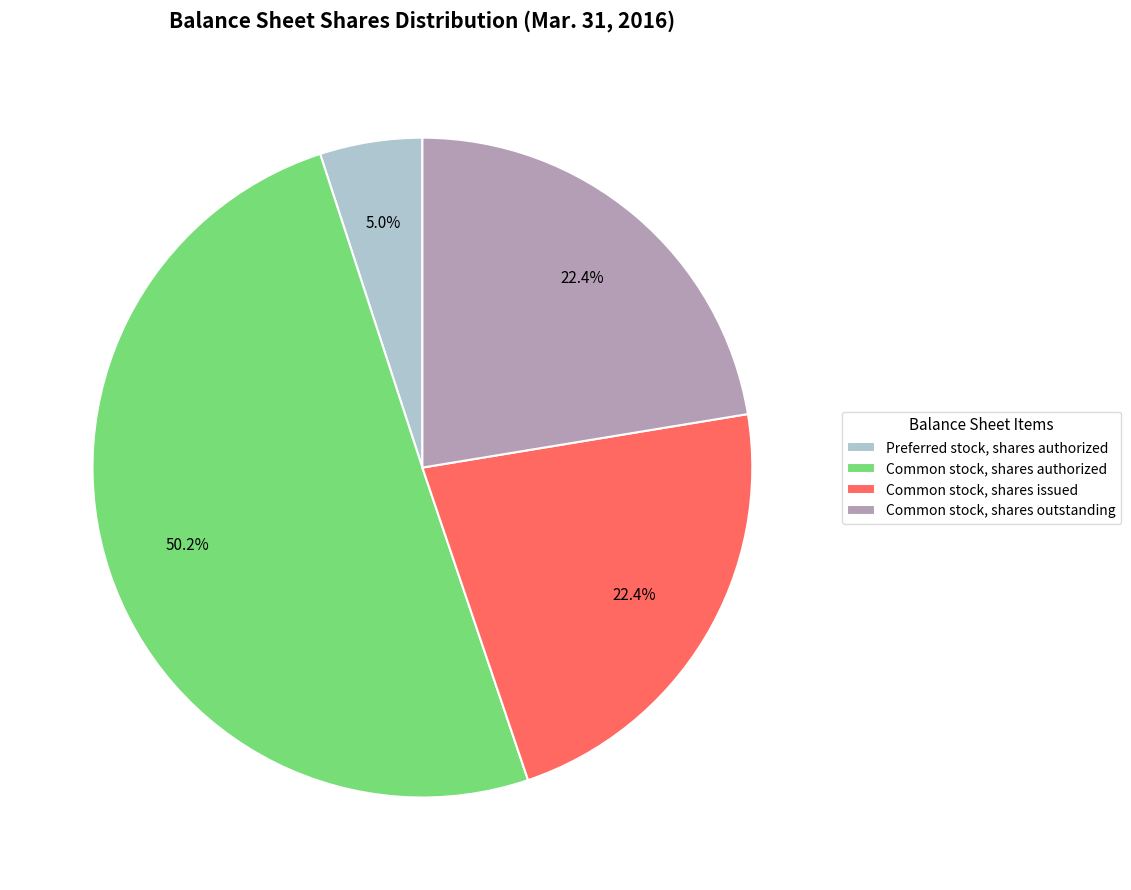

What portion of the pie excludes Common stock, shares outstanding?

77.6%